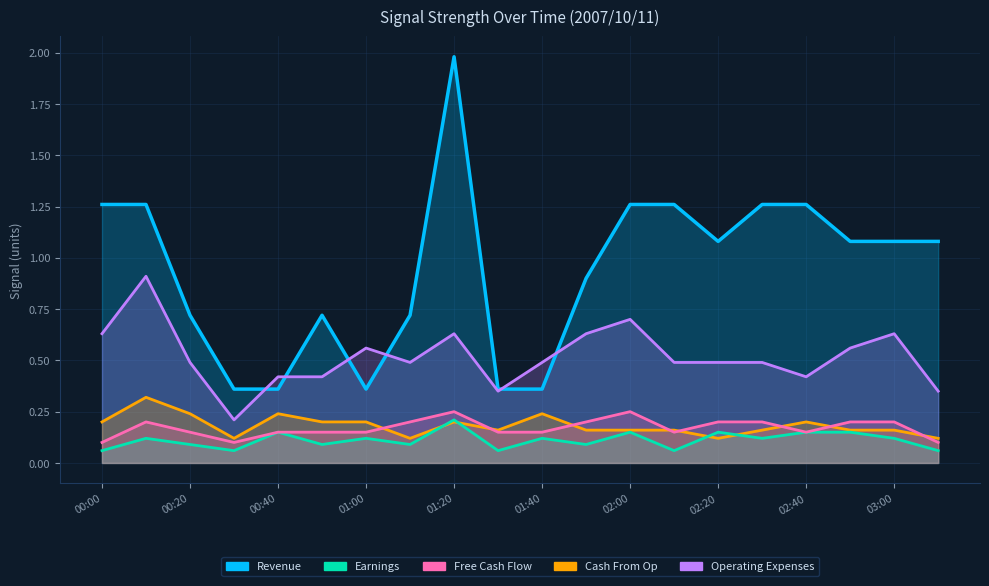

True or false: Cash From Op and Free Cash Flow intersect in this chart.

True